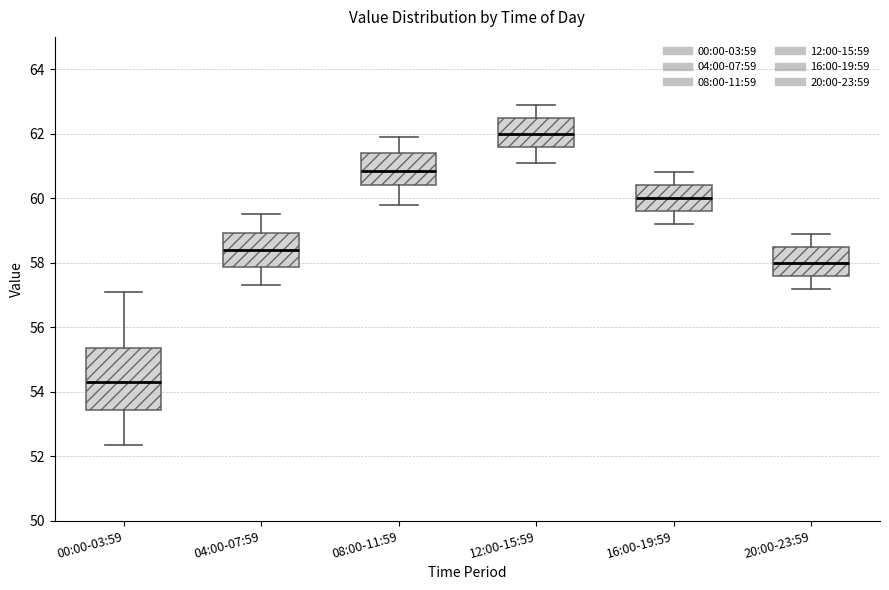

Where does the lower whisker of the box for 08:00-11:59 end on the y-axis? The values are not printed on the chart, so give them approximately, as read against the axis.

59.8